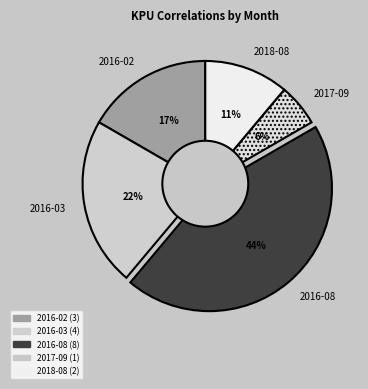

True or false: 2018-08 accounts for 20% of the total.

False